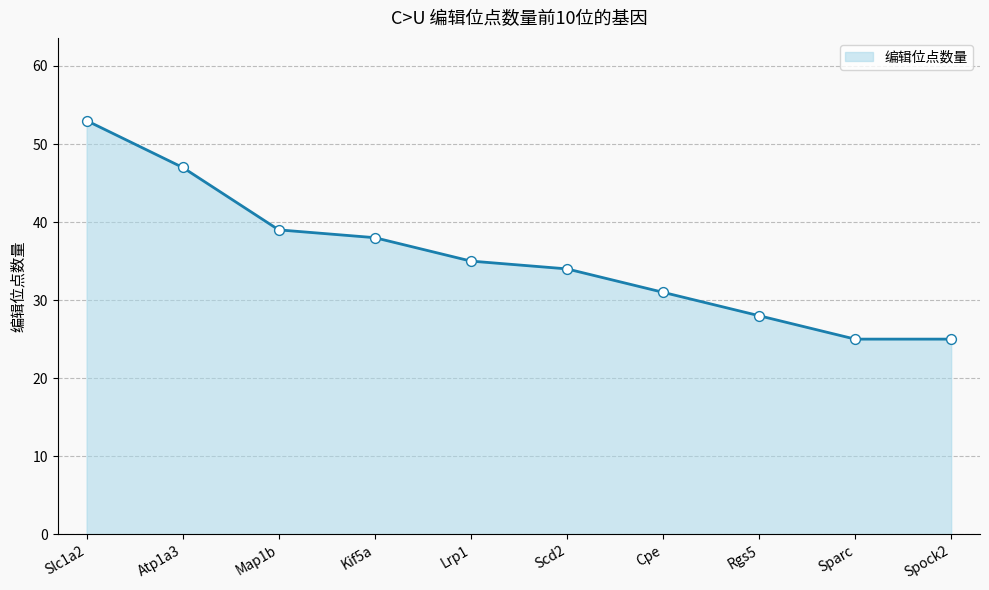

What is the ratio of the value at Lrp1 to the value at Map1b?

0.9